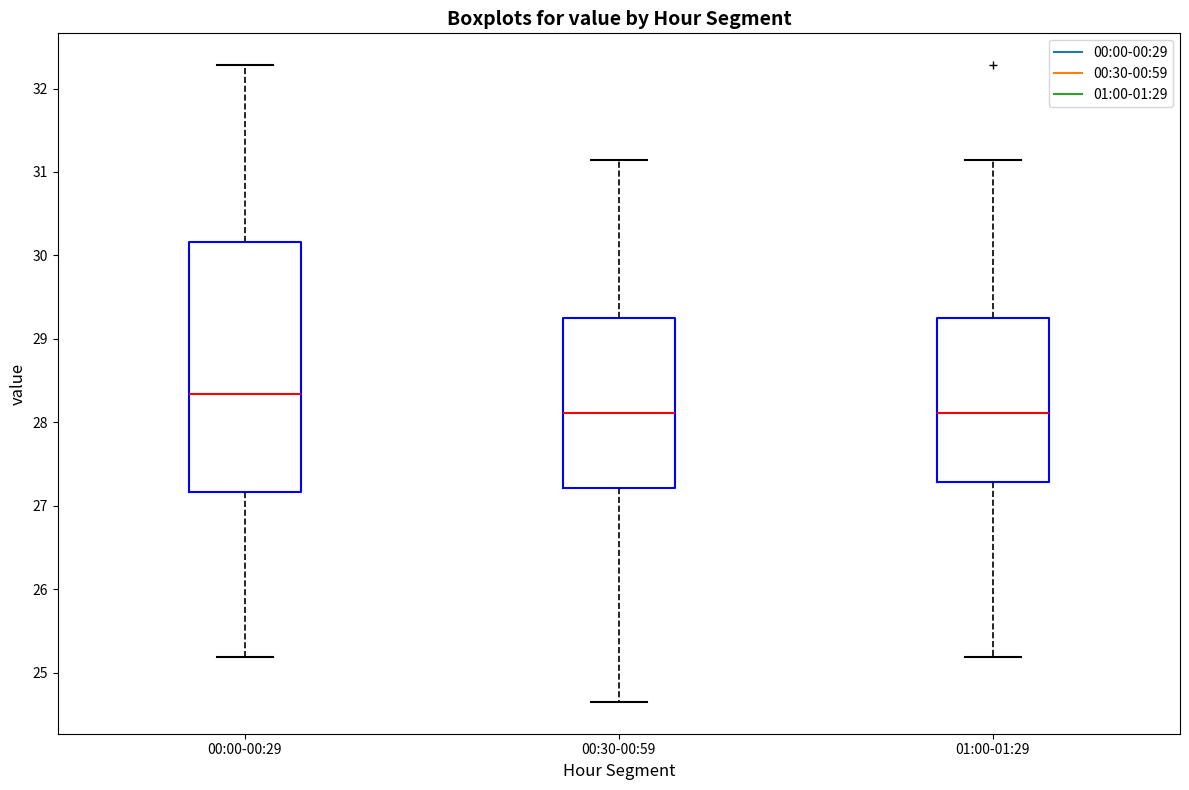

Which box is the tallest, from its lower edge to its upper edge?

00:00-00:29